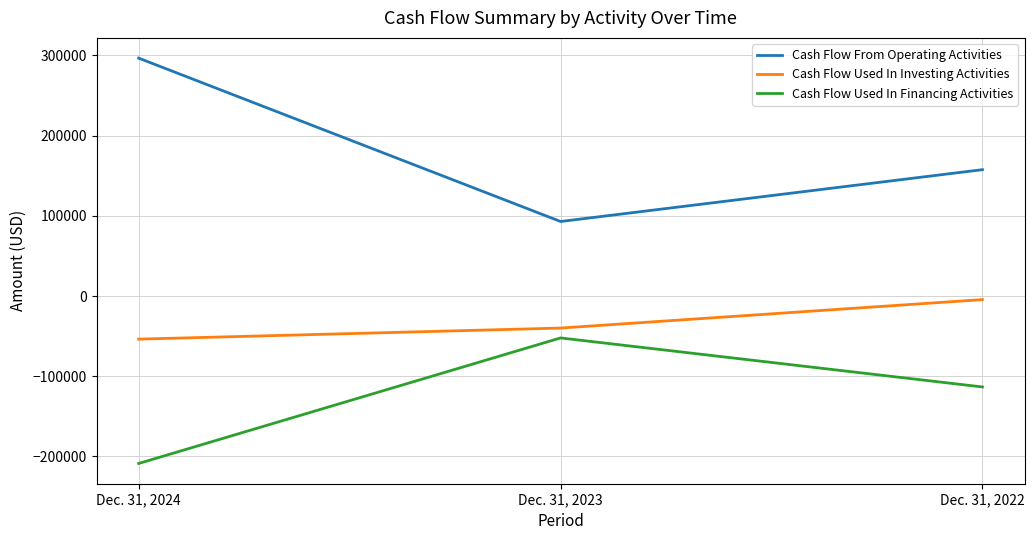

What are all the series names shown in the legend?

Cash Flow From Operating Activities, Cash Flow Used In Investing Activities, Cash Flow Used In Financing Activities